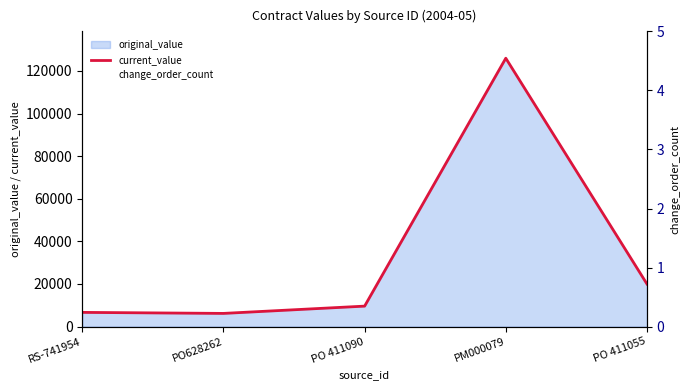

Rank the series at PO 411055 from highest to lowest value.

current_value, change_order_count